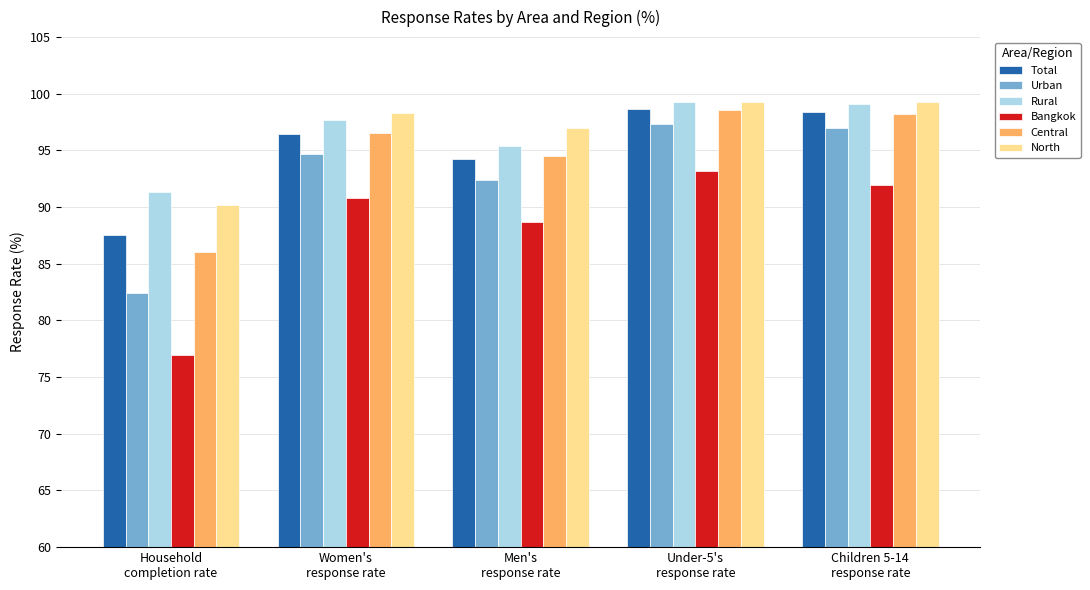

What is the greatest value displayed?

99.3